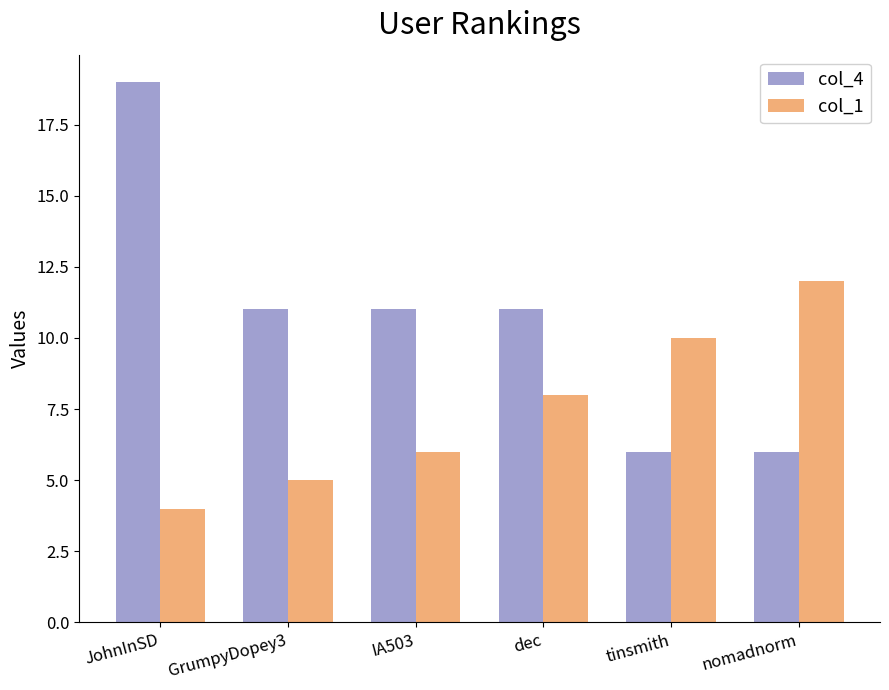

How many categories are shown in the chart?

6